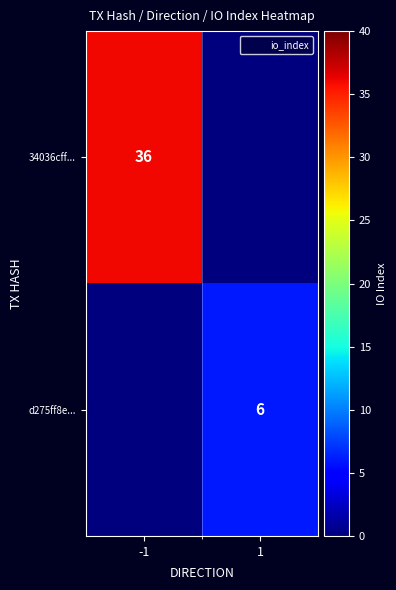

Is it true that d275ff8e... equals 6 at 1?

True